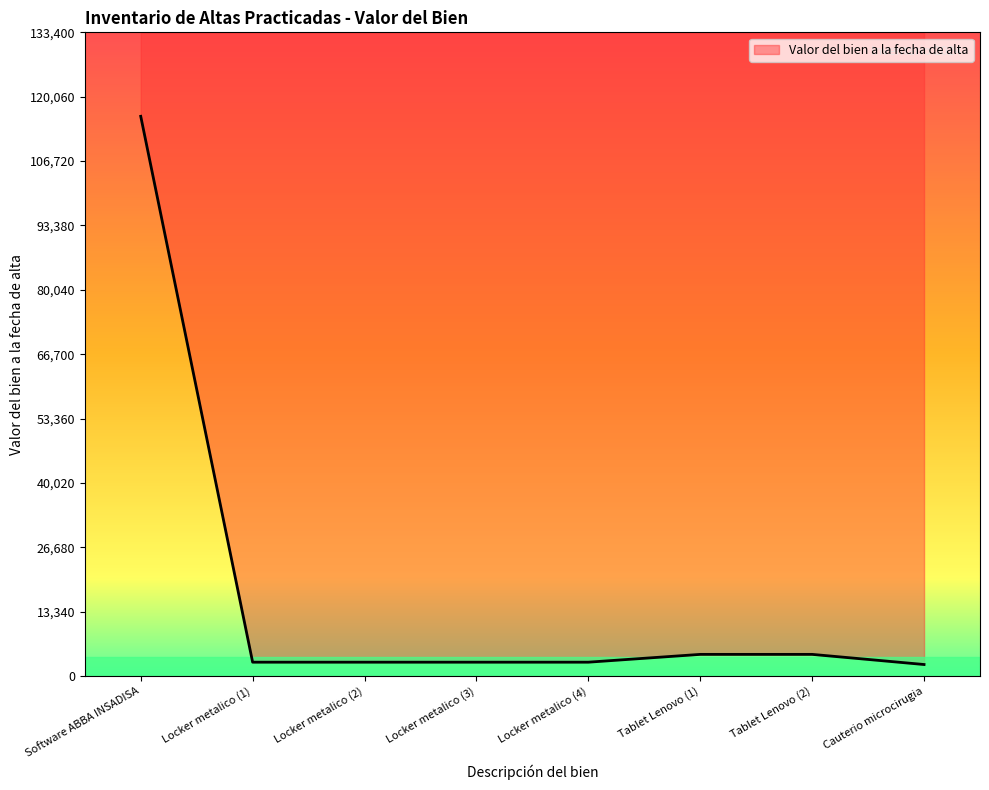

How many lines are shown in the chart?

1